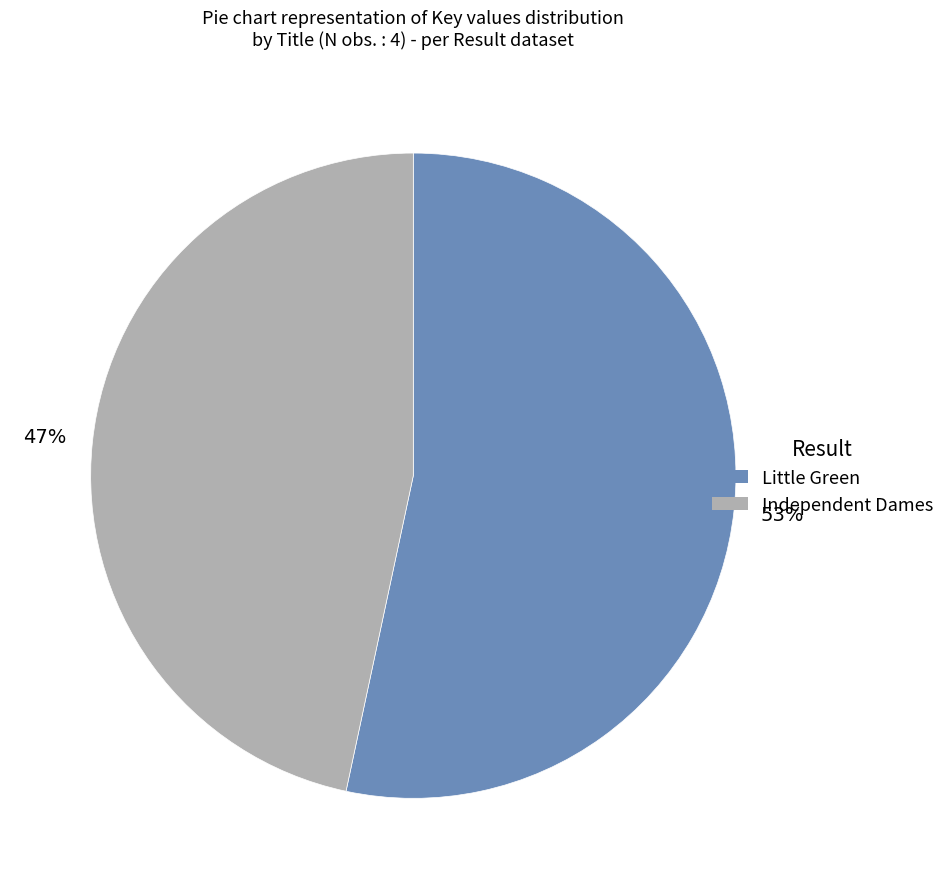

What percentage is the Little Green slice, to the nearest percent?

53%